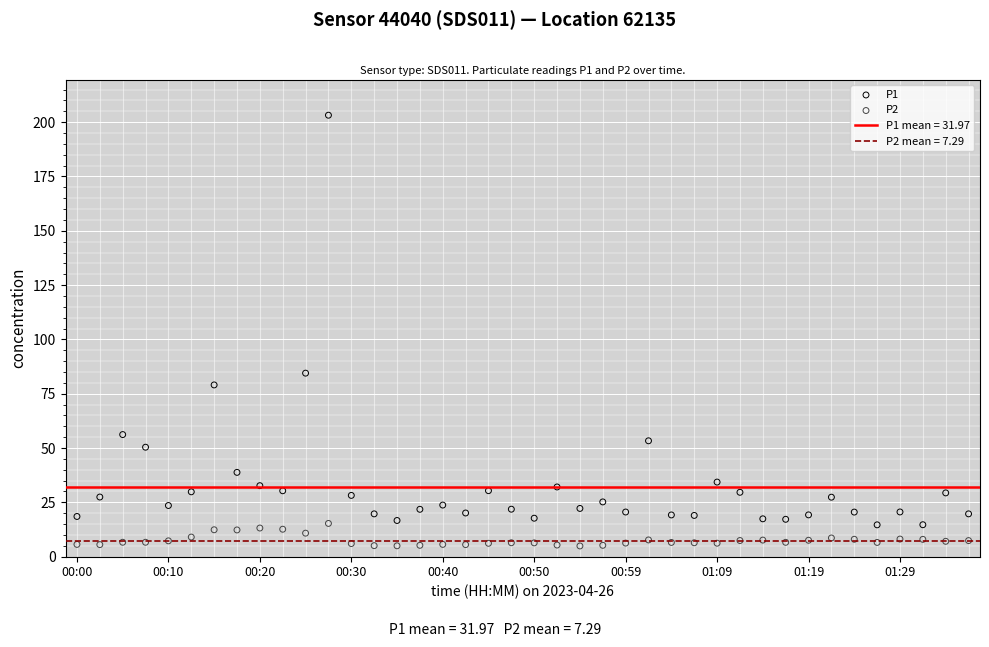

Which series reaches the maximum Y coordinate?

P1